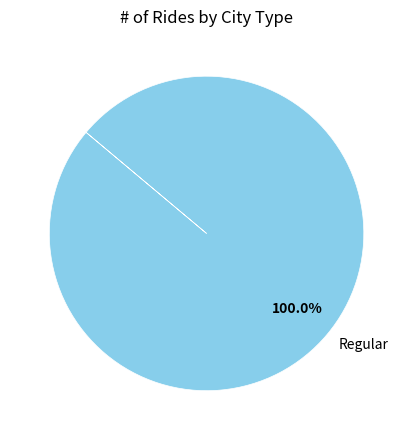

Rank the categories by value from highest to lowest.

Regular